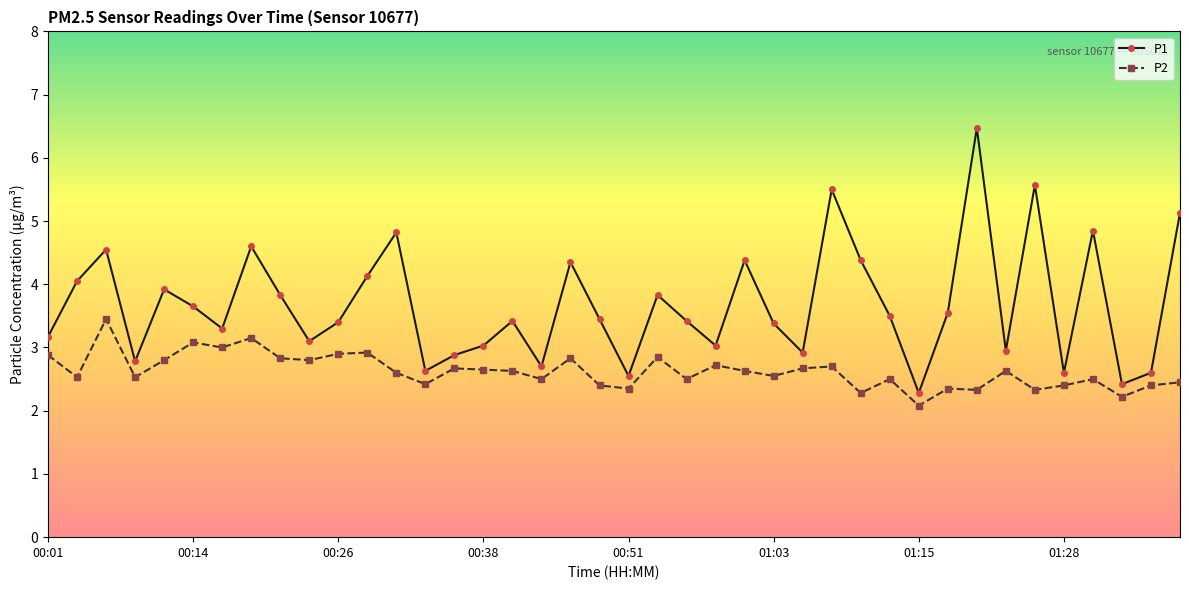

What is the highest value of the P2 series?

3.5